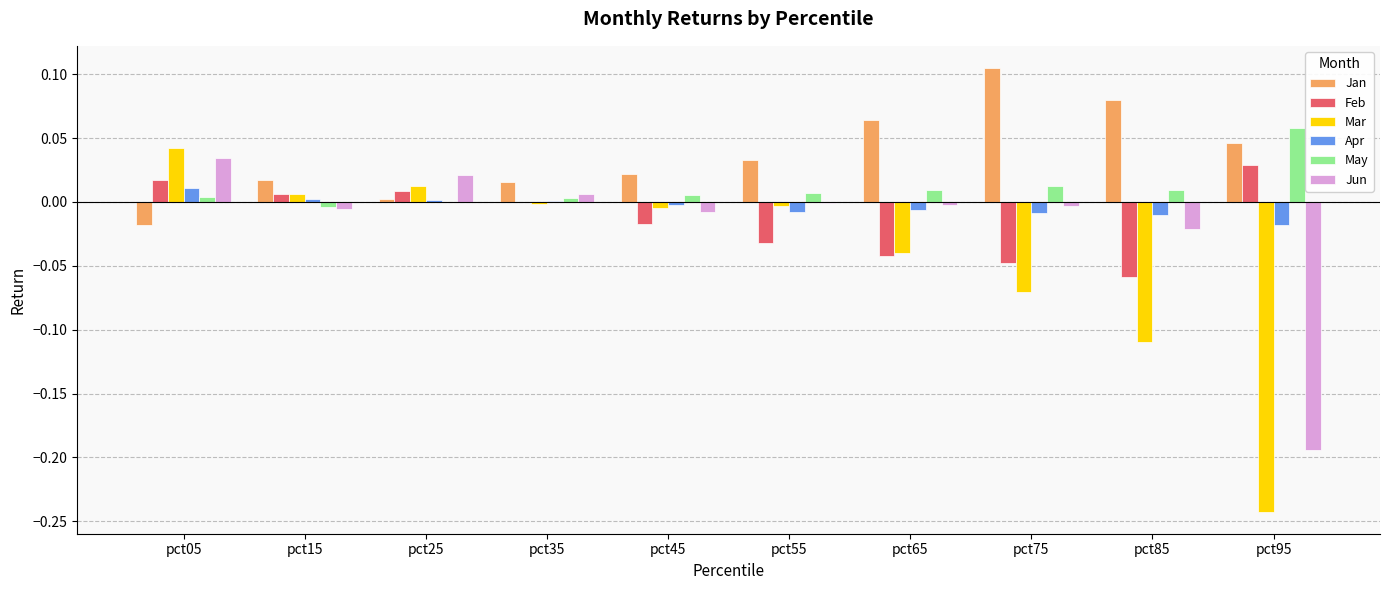

What are all the series names shown in the legend?

Jan, Feb, Mar, Apr, May, Jun